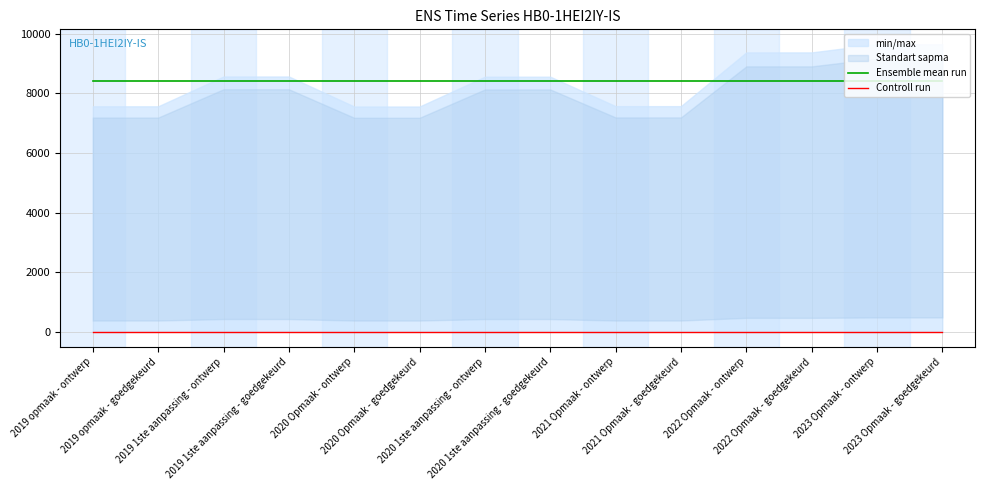

What position from the left is 2020 1ste aanpassing - goedgekeurd?

8